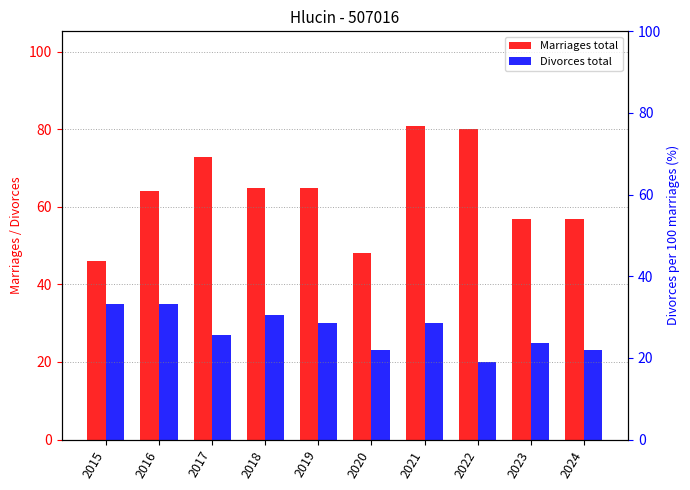

Which series changed the most between 2023 and 2024?

Divorces total